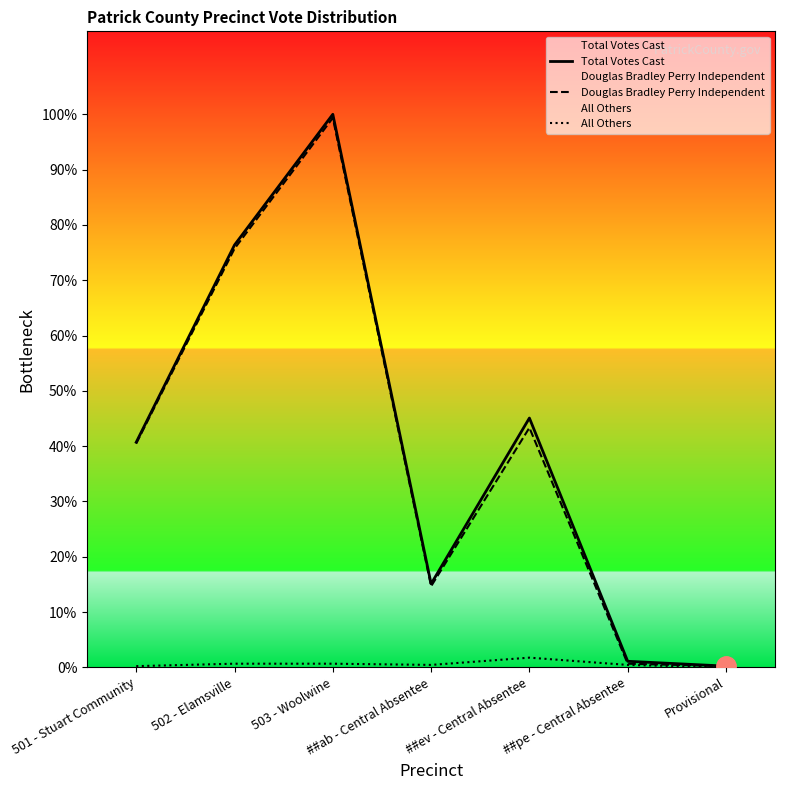

Rank the categories by Douglas Bradley Perry Independent value from highest to lowest.

503 - Woolwine, 502 - Elamsville, ##ev - Central Absentee, 501 - Stuart Community, ##ab - Central Absentee, ##pe - Central Absentee, Provisional